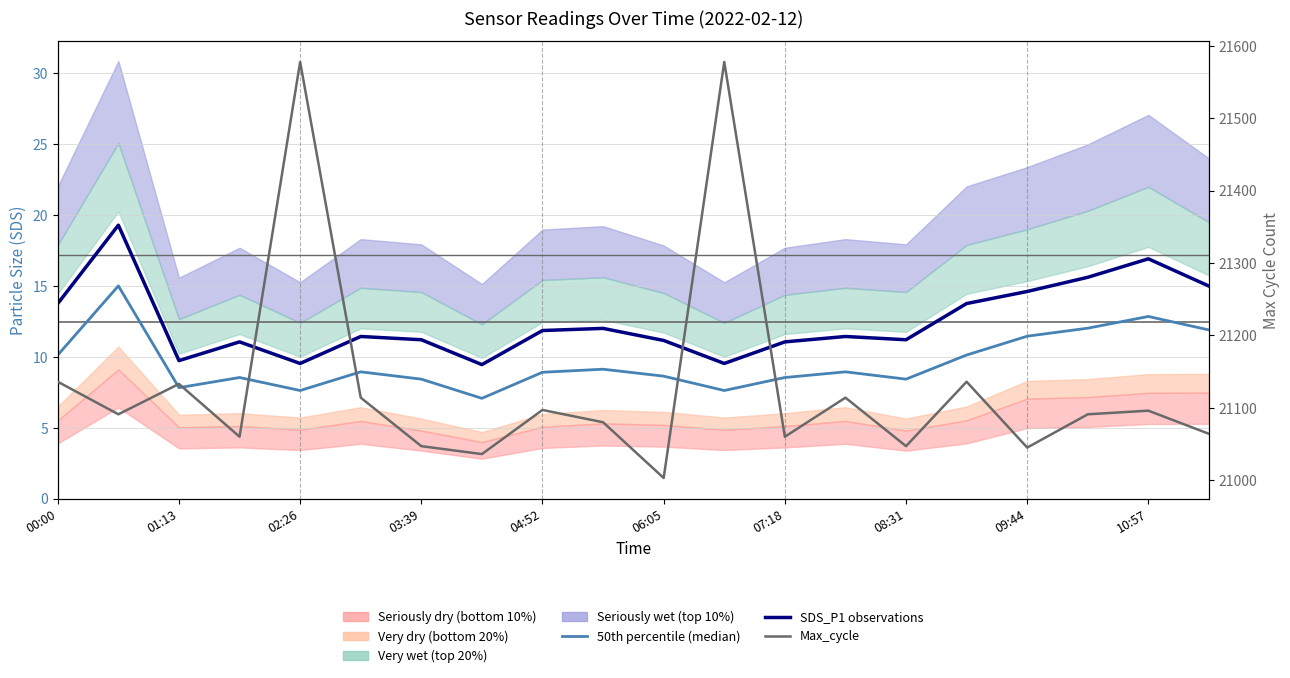

The value of Max_cycle at 08:31 is 21047.0. True or false?

True